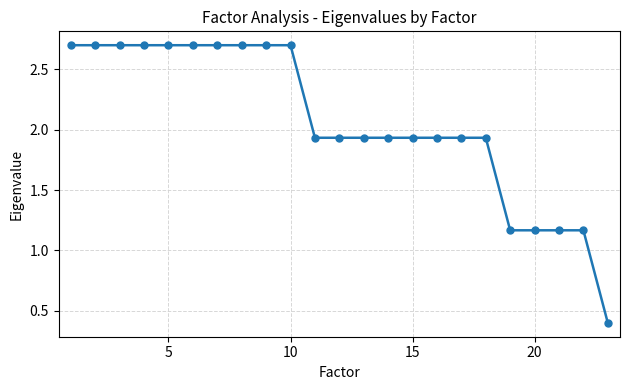

What is the difference between the maximum and minimum values?

2.3